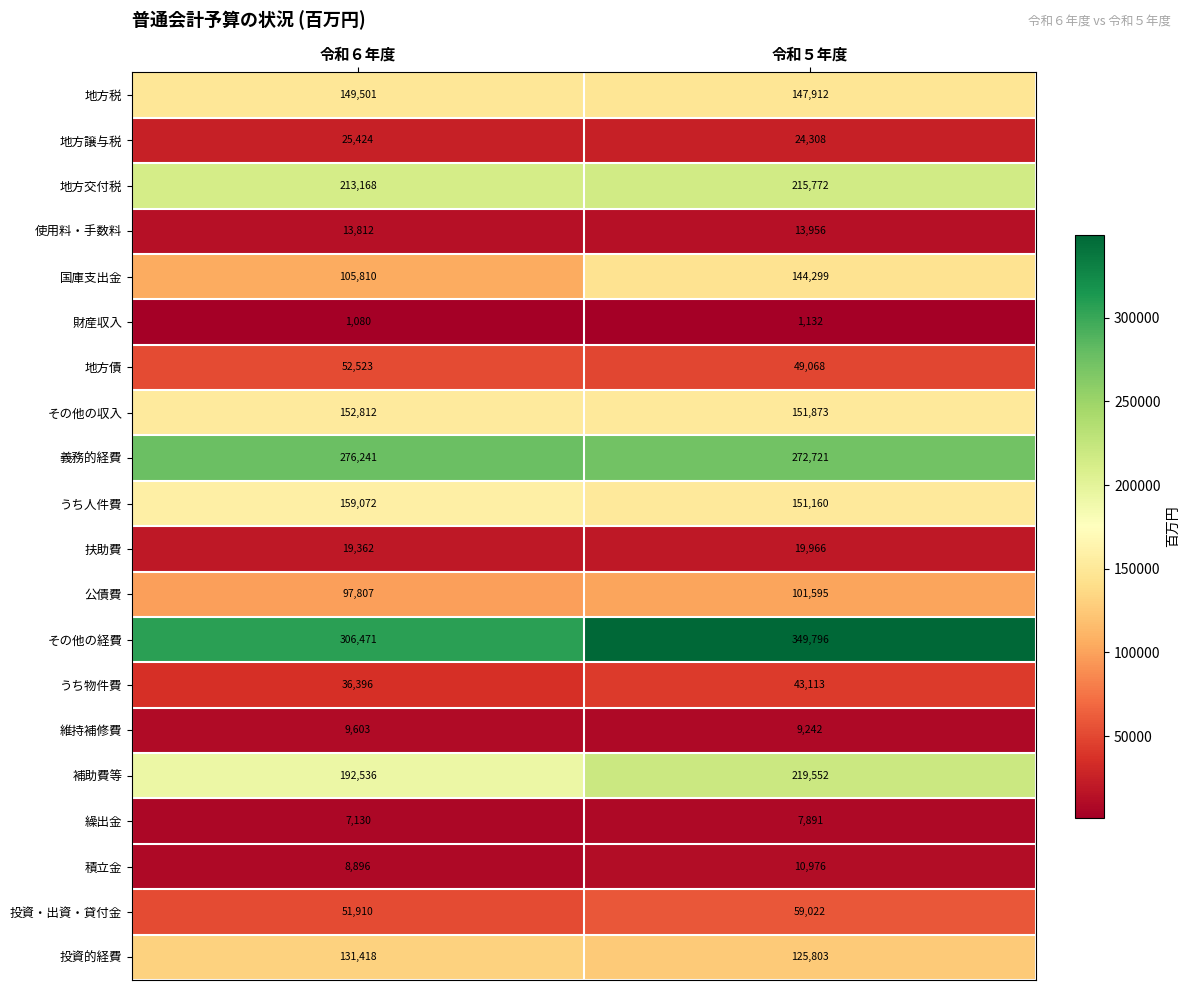

Read the 積立金 value at 令和５年度.

10976